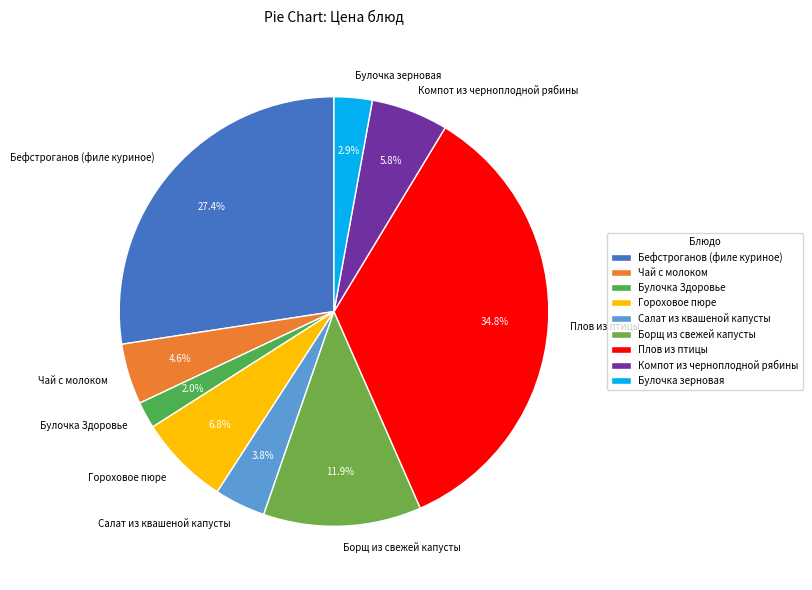

Is Чай с молоком the majority of the pie?

No